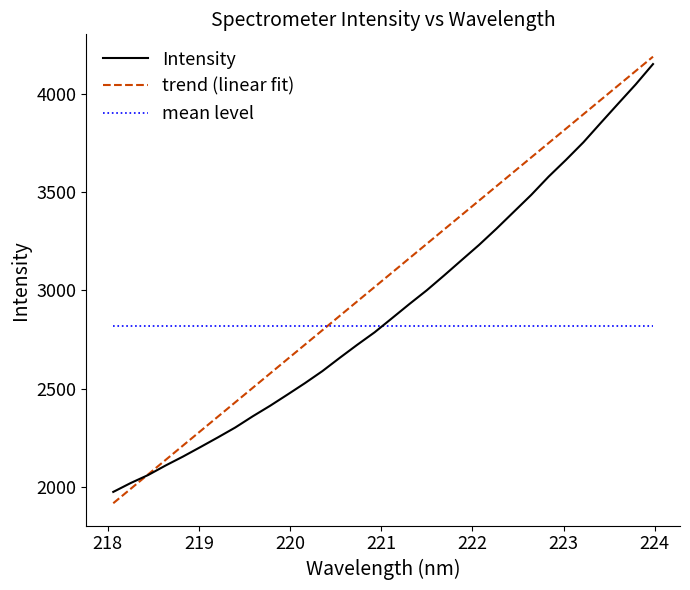

What is the minimum value shown in the chart?

1919.5